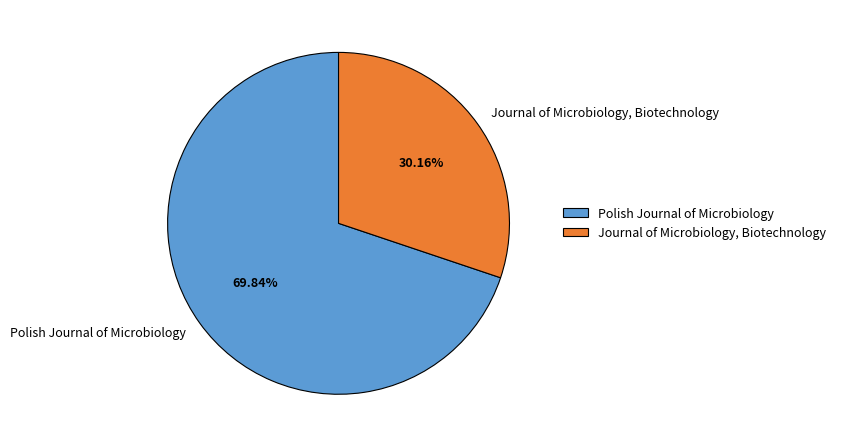

Count the number of slices in the pie.

2